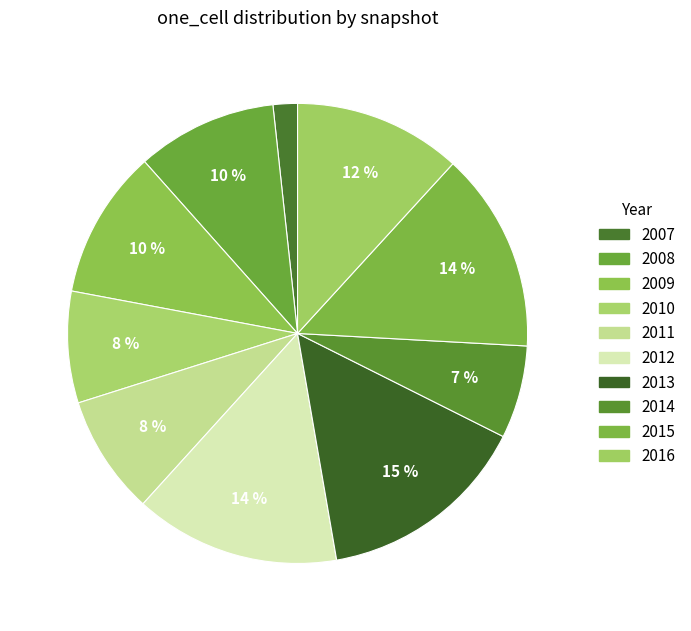

What is the smallest slice in the pie chart?

2007